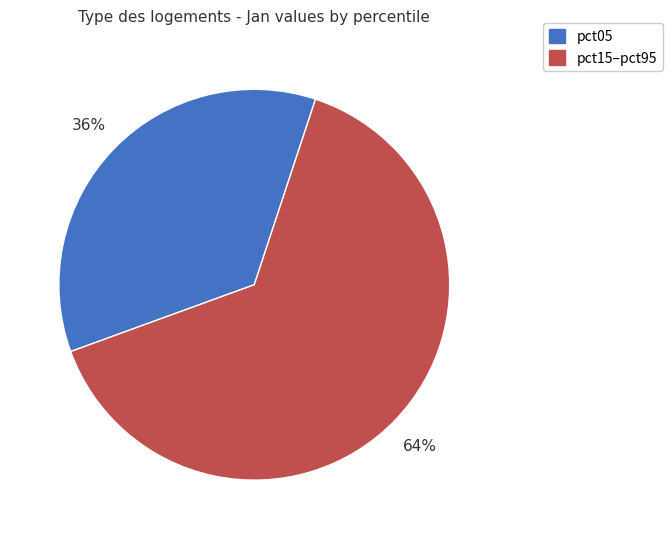

Does pct05 represent more than half of the total?

No